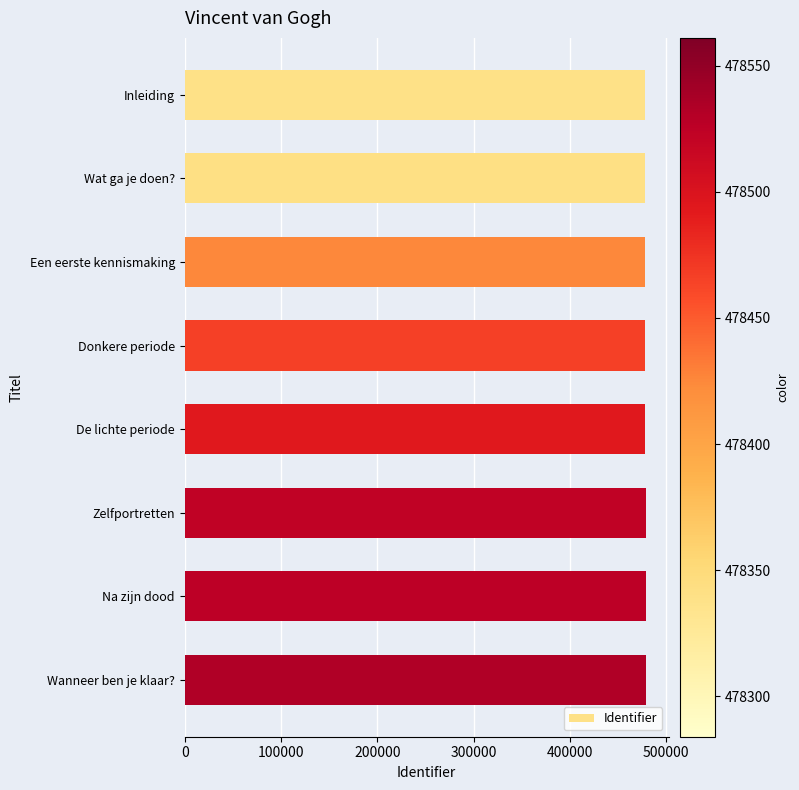

What is the greatest value displayed?

478561